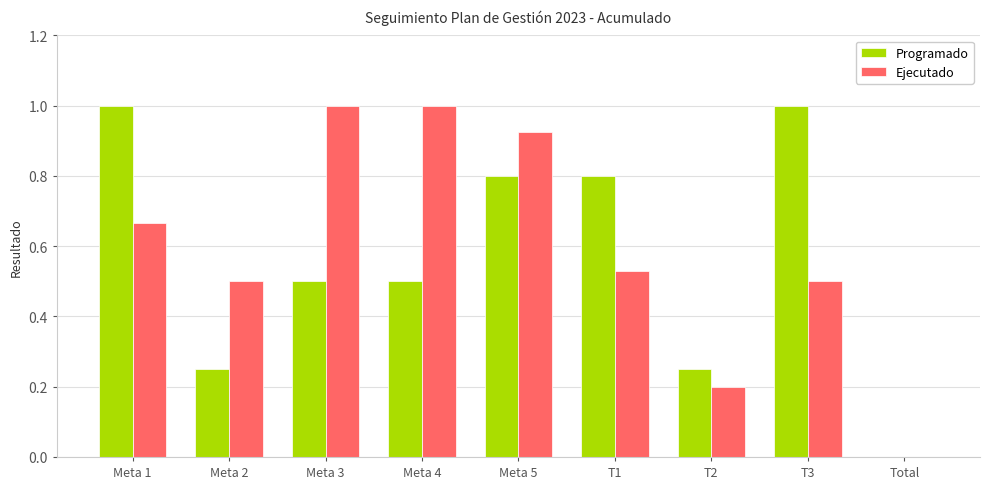

How many groups of bars are there?

9